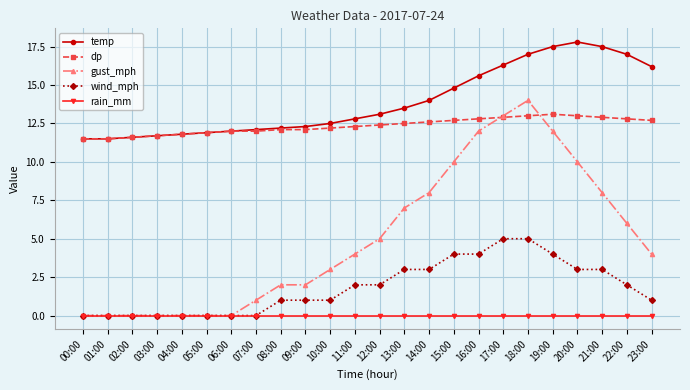

Reading left to right, list all the values displayed in this chart.

temp: 11.5	11.5	11.6	11.7	11.8	11.9	12.0	12.1	12.2	12.3	12.5	12.8	13.1	13.5	14.0	14.8	15.6	16.3	17.0	17.5	17.8	17.5	17.0	16.2
dp: 11.5	11.5	11.6	11.7	11.8	11.9	12.0	12.0	12.1	12.1	12.2	12.3	12.4	12.5	12.6	12.7	12.8	12.9	13.0	13.1	13.0	12.9	12.8	12.7
gust_mph: 0.0	0.0	0.0	0.0	0.0	0.0	0.0	1.0	2.0	2.0	3.0	4.0	5.0	7.0	8.0	10.0	12.0	13.0	14.0	12.0	10.0	8.0	6.0	4.0
wind_mph: 0.0	0.0	0.0	0.0	0.0	0.0	0.0	0.0	1.0	1.0	1.0	2.0	2.0	3.0	3.0	4.0	4.0	5.0	5.0	4.0	3.0	3.0	2.0	1.0
rain_mm: 0.0	0.0	0.0	0.0	0.0	0.0	0.0	0.0	0.0	0.0	0.0	0.0	0.0	0.0	0.0	0.0	0.0	0.0	0.0	0.0	0.0	0.0	0.0	0.0